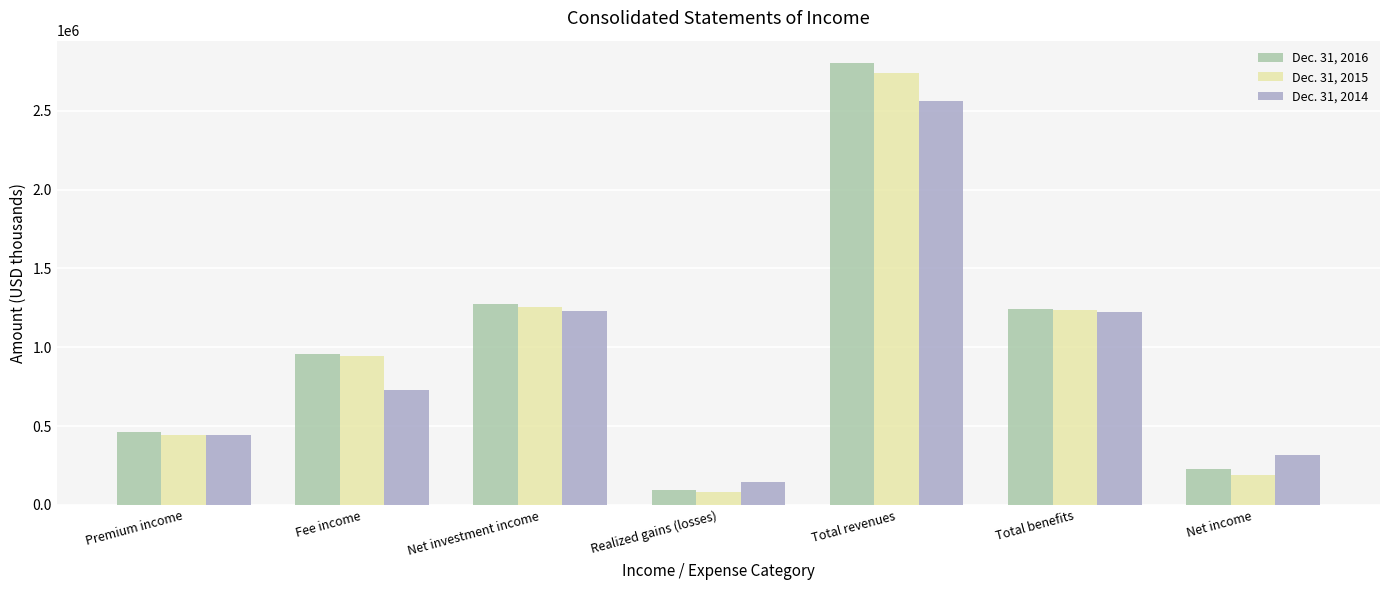

Which series changed the most between Premium income and Total revenues?

Dec. 31, 2016